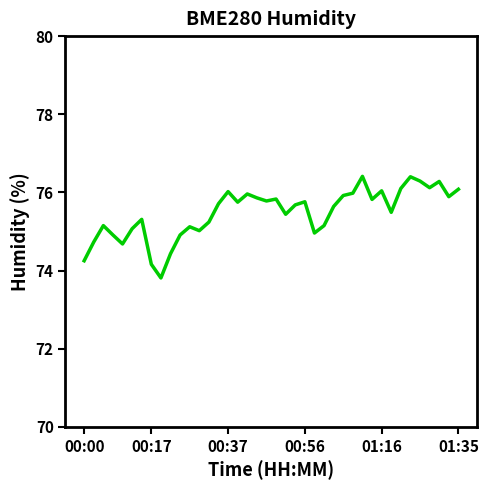

What is the greatest value displayed?

76.4